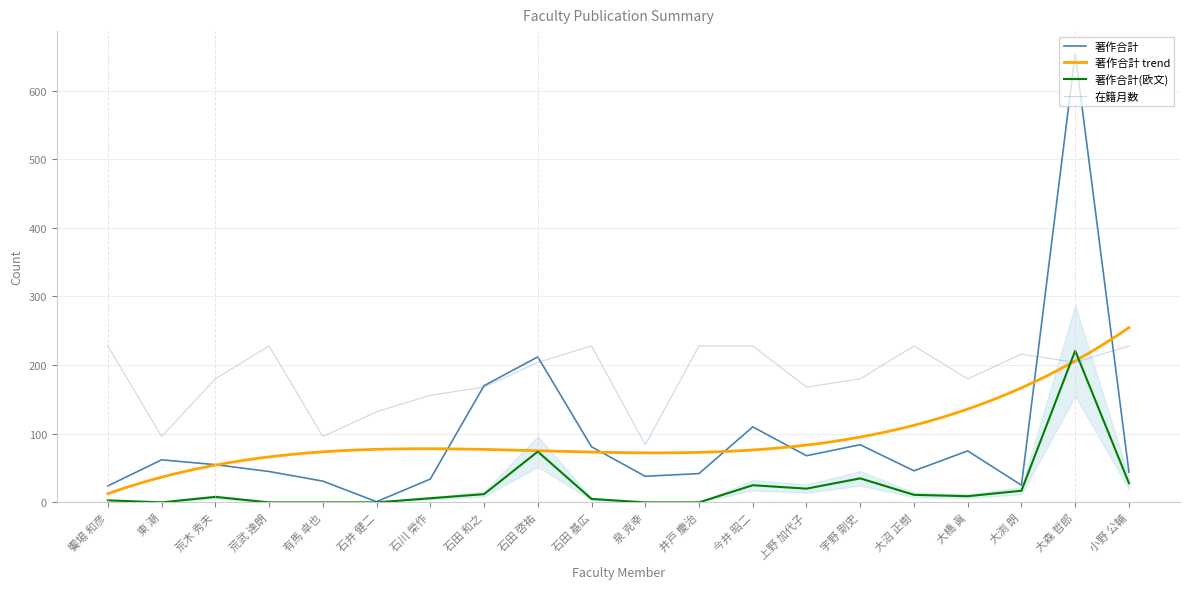

Where is 著作合計 nearest to the value 327?

石田 啓祐